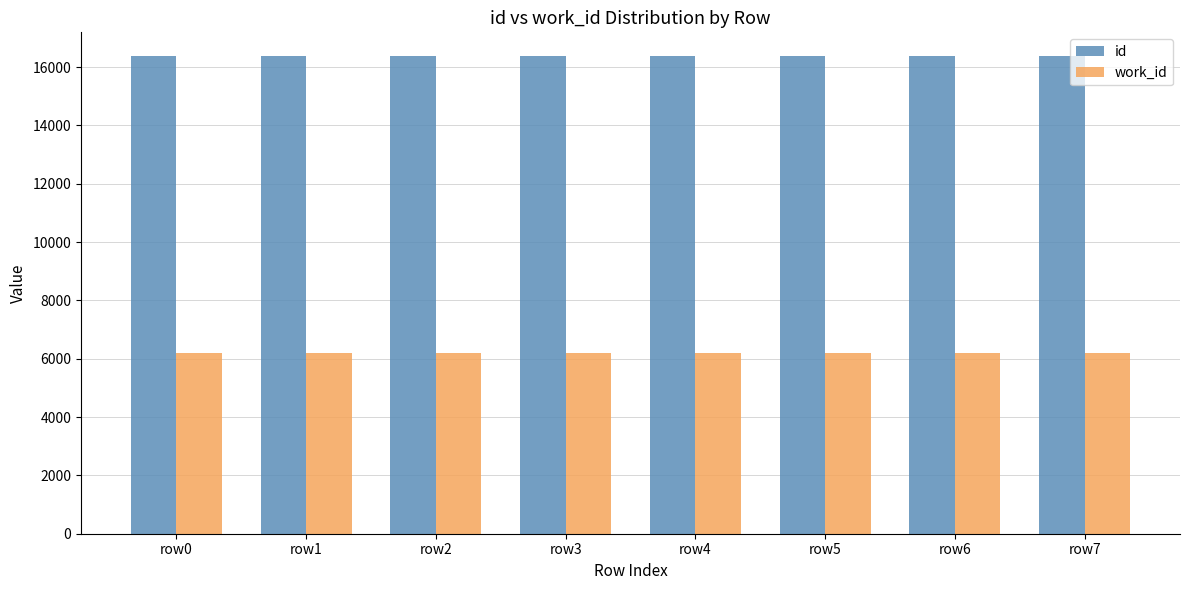

What is the spread (max minus min) of values at row0?

10178